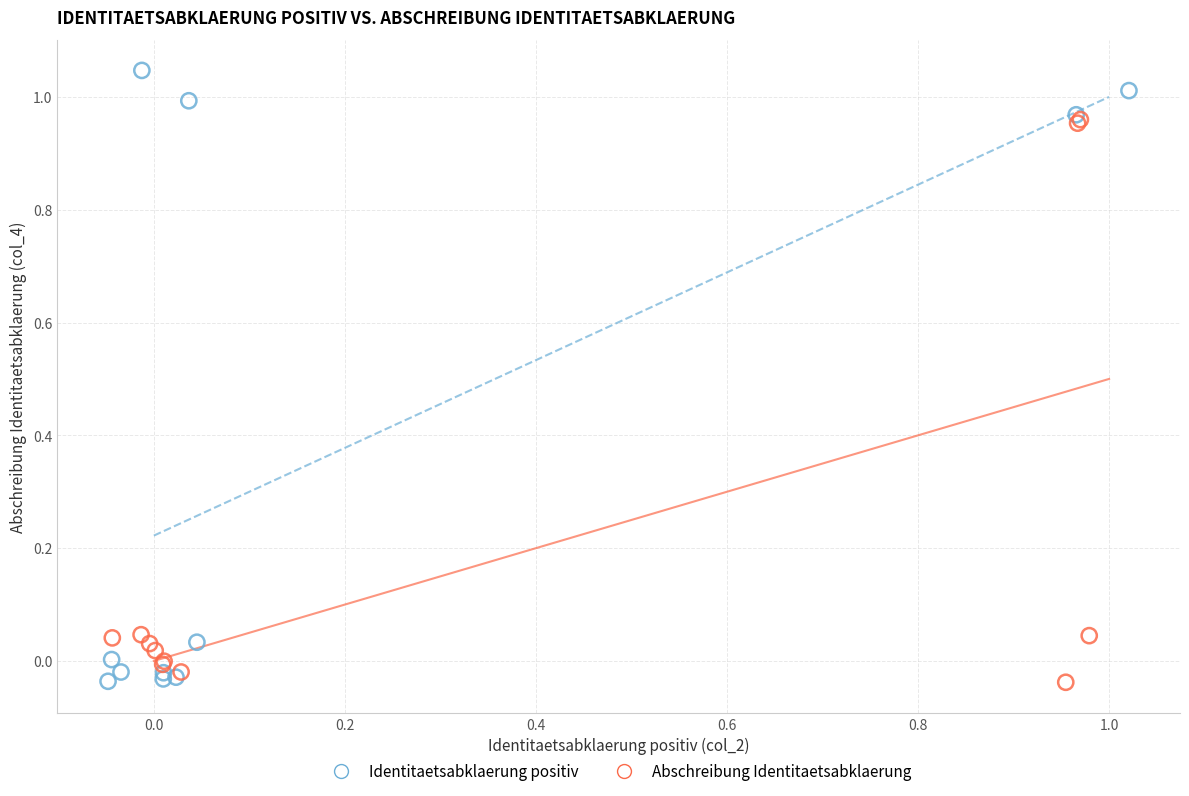

Which series contains the highest Y value?

Identitaetsabklaerung positiv